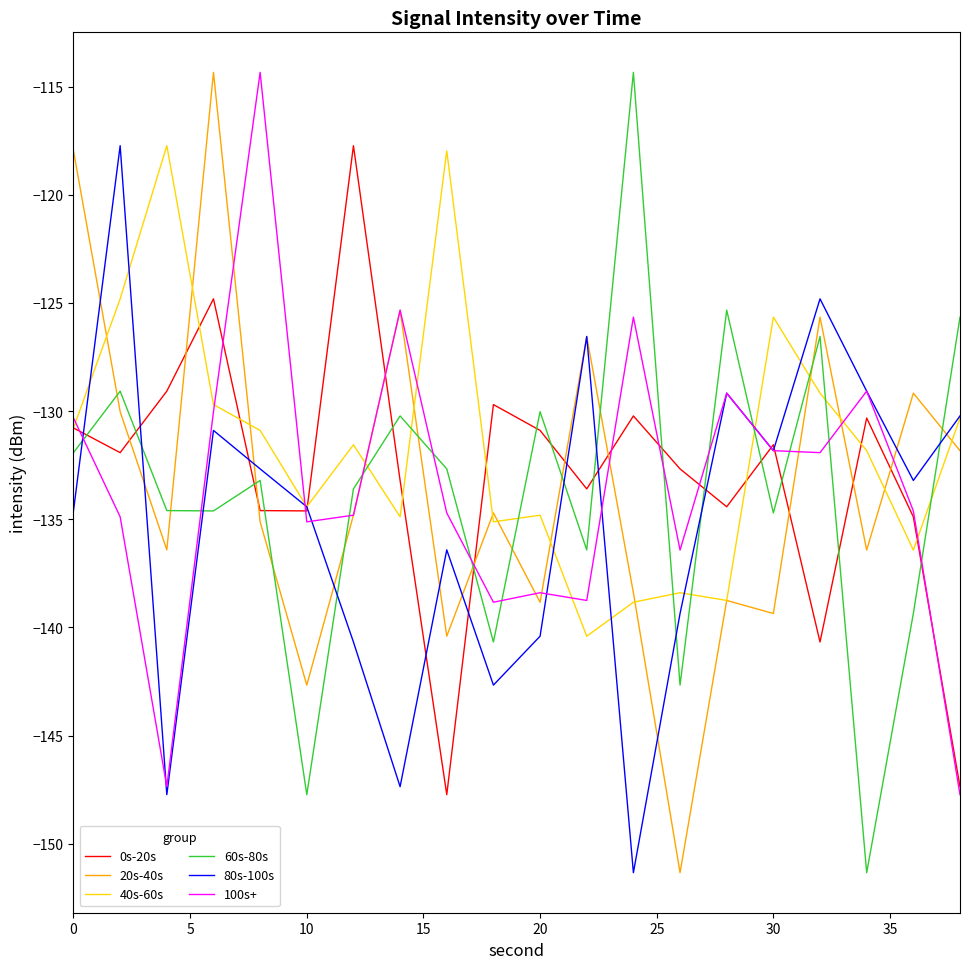

What is the average value of the 100s+ series?

-133.5